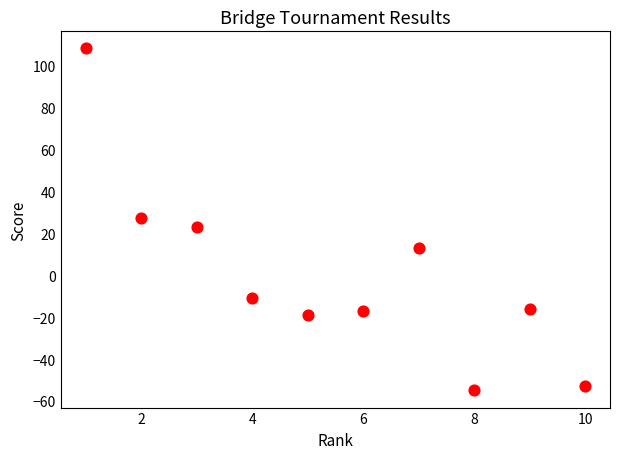

What is the range of X values (max minus min)?

9